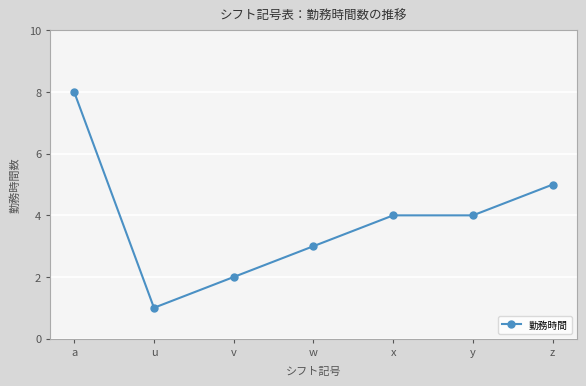

Where is the first local minimum?

u